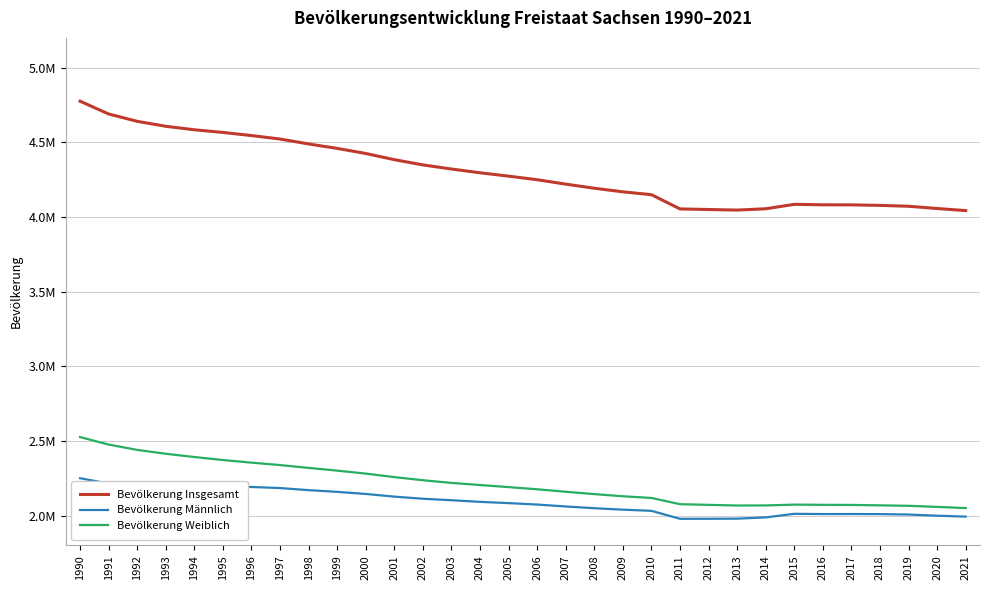

At which category does Bevölkerung Weiblich reach its first local valley?

2013